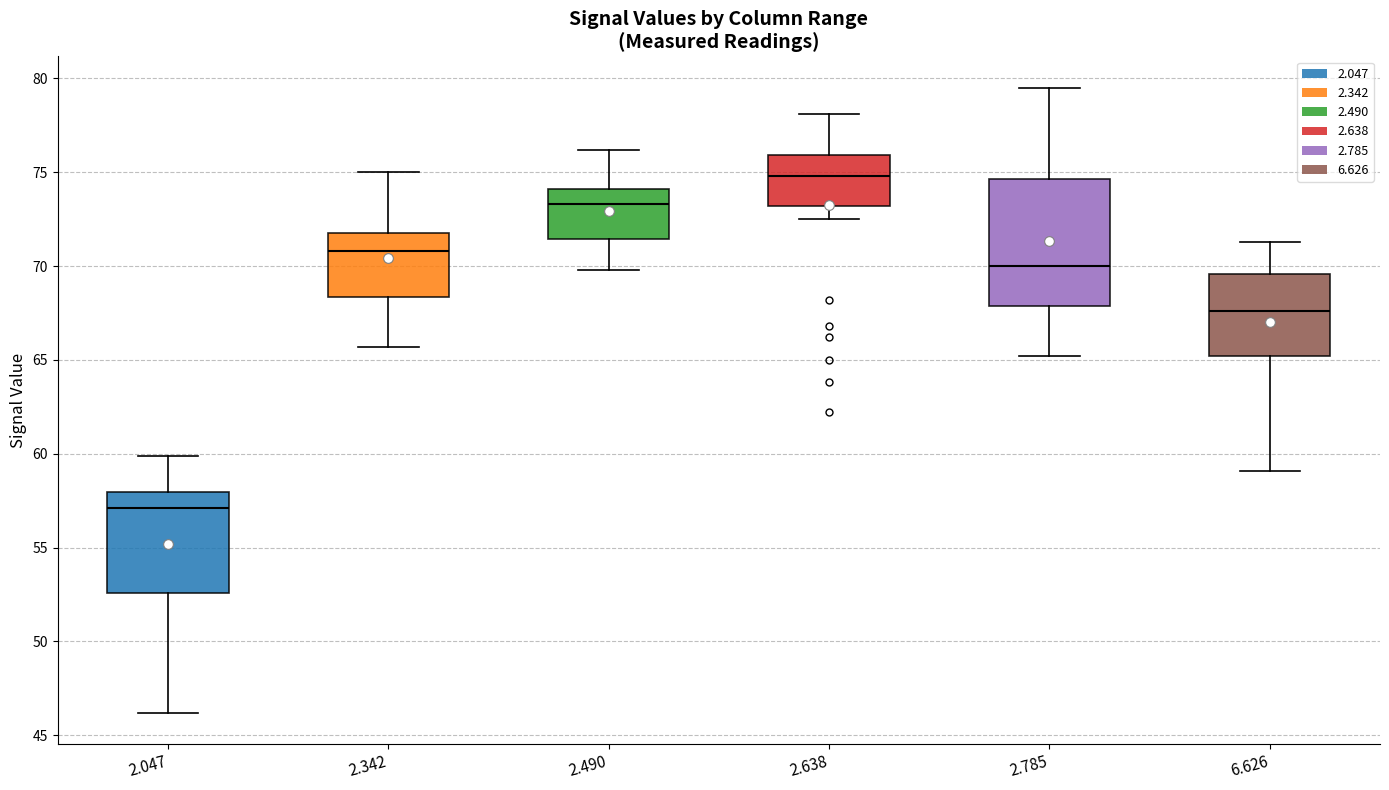

Which box is the tallest, from its lower edge to its upper edge?

2.785